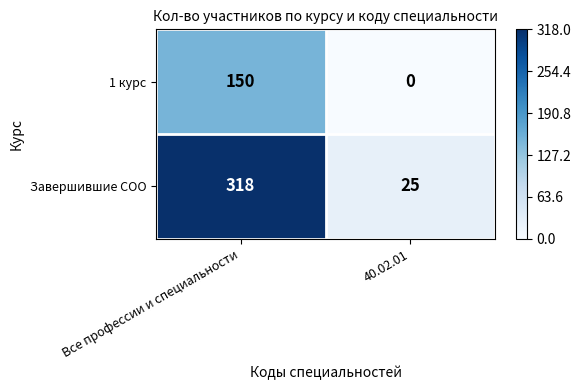

What is the sum of all 1 курс values?

150